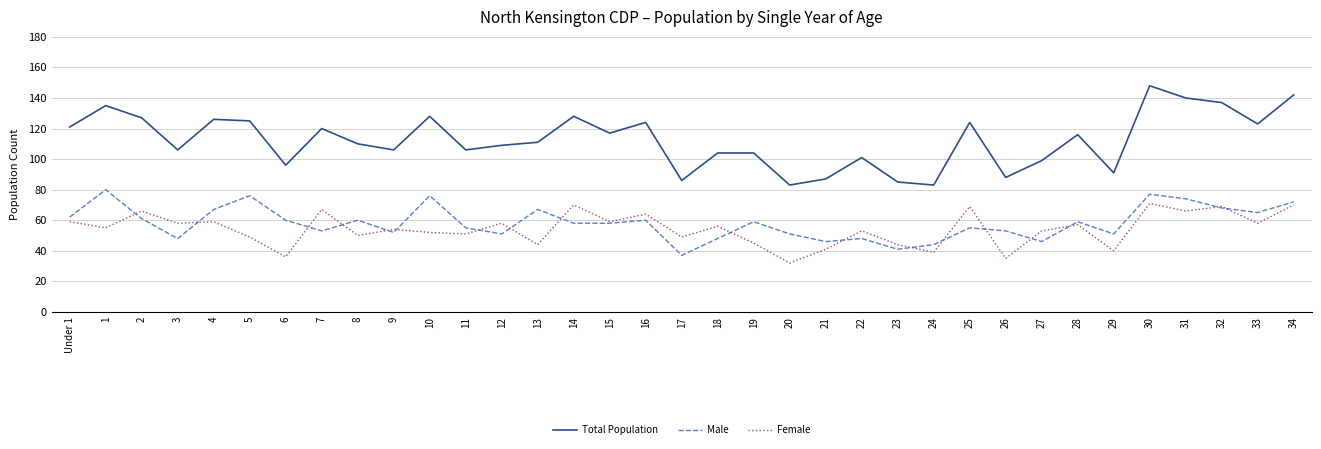

What is the sum of the Female values at 14 and 11?

121